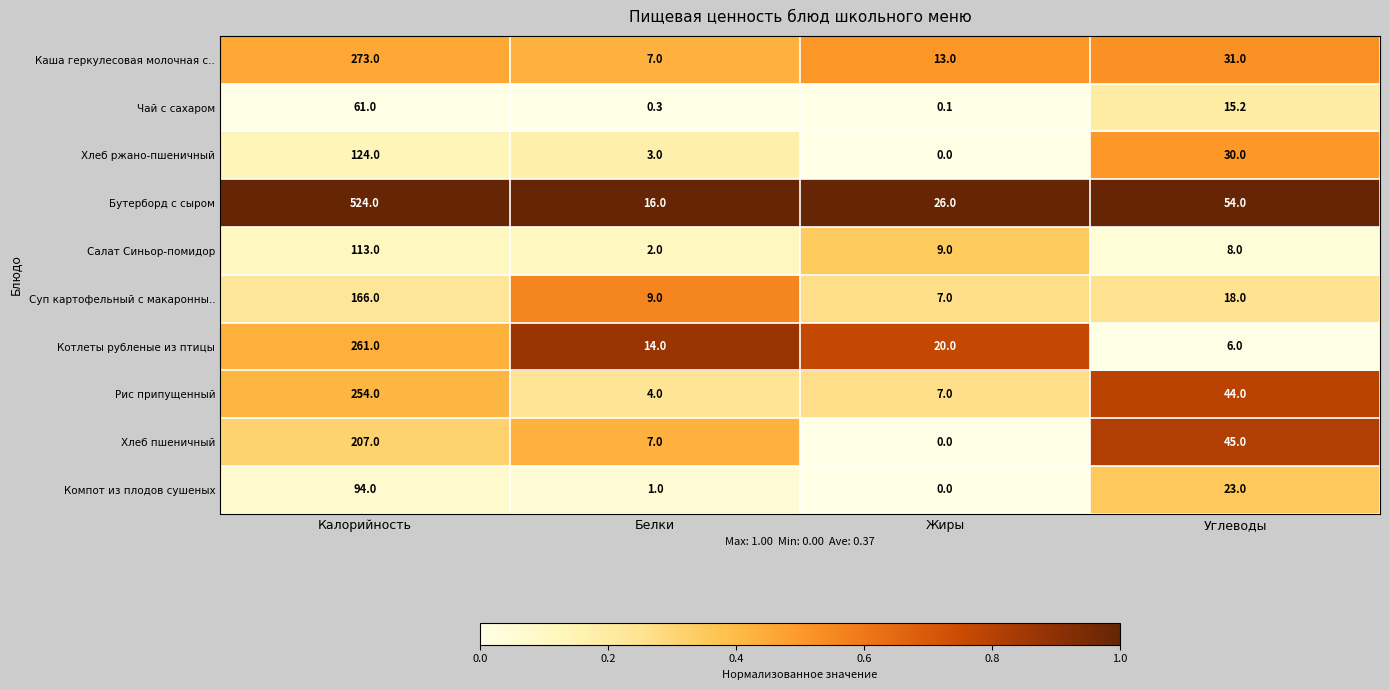

What is the spread (max minus min) of values at Калорийность?

463.0